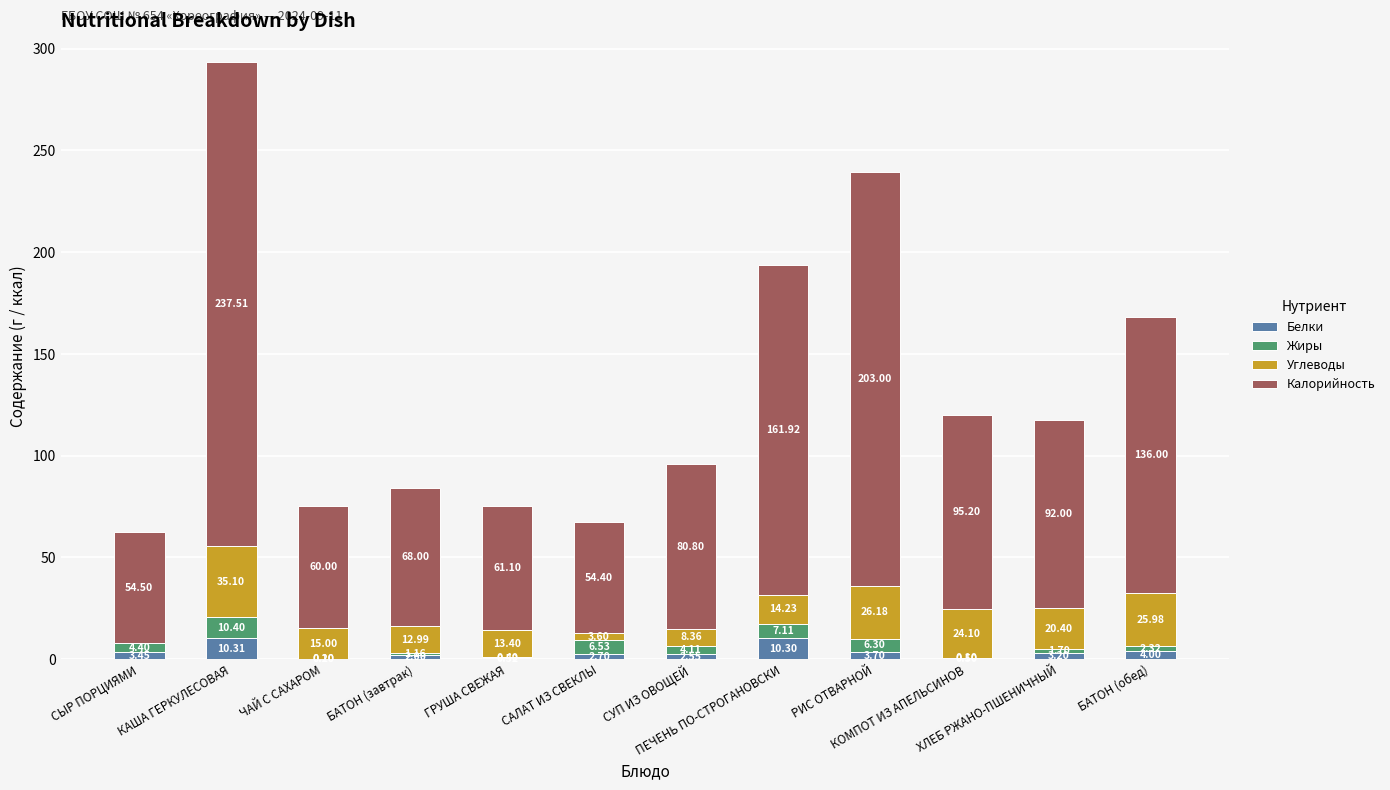

The Калорийность series shows 16.7 at СУП ИЗ ОВОЩЕЙ. True or false?

False